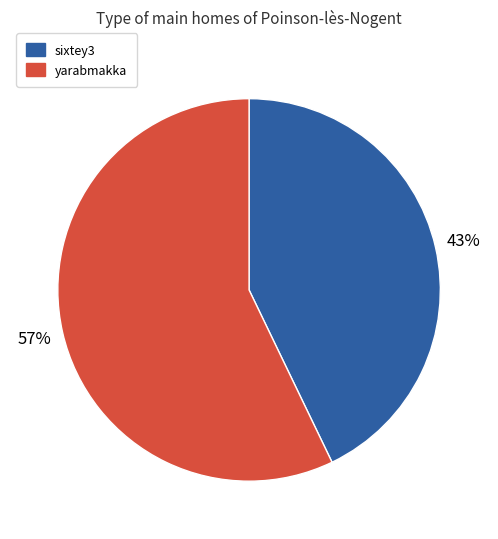

How many segments does this pie chart have?

2